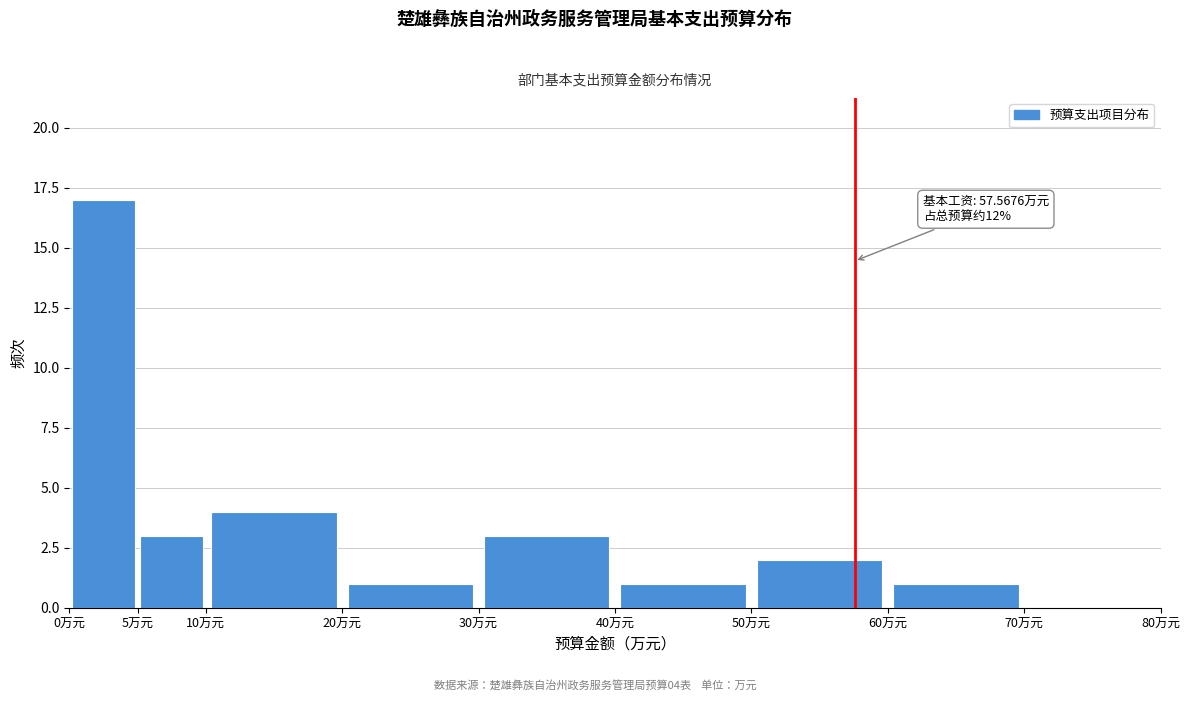

Which range on the x-axis has the tallest bar?

0 to 5